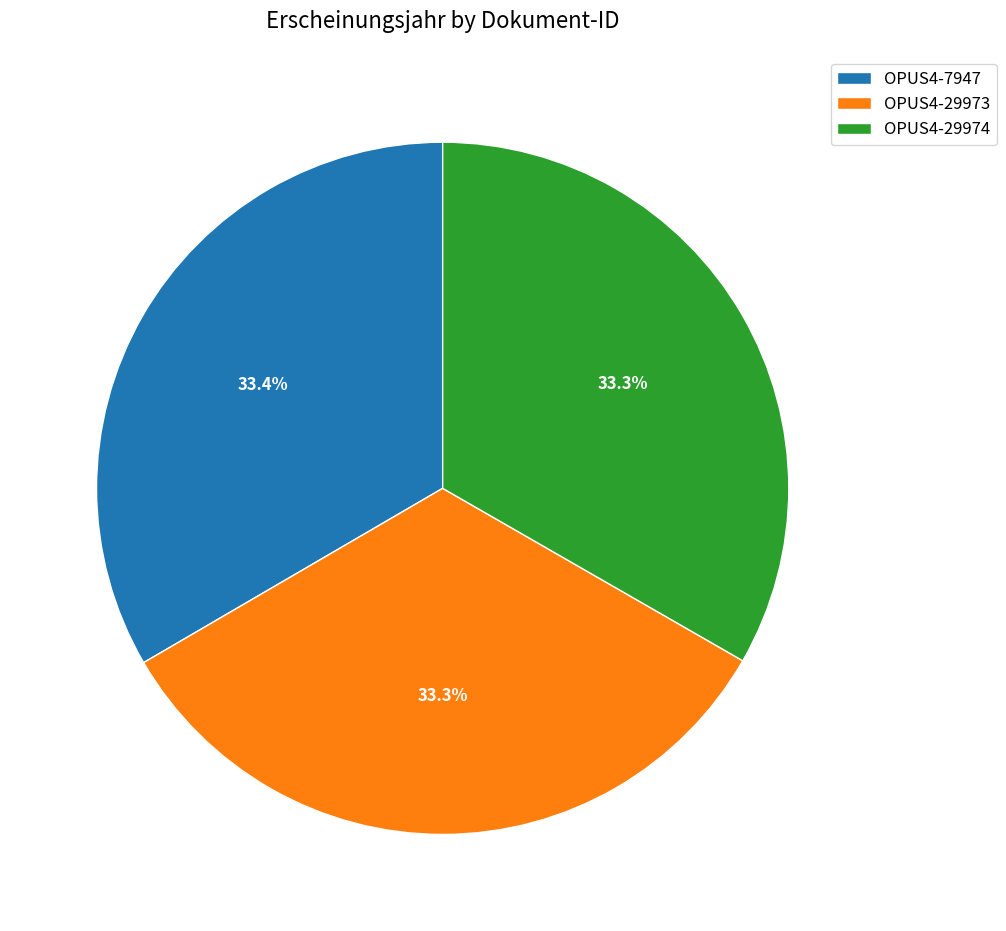

Combined, what portion of the pie is OPUS4-29973 and OPUS4-29974?

66.6%